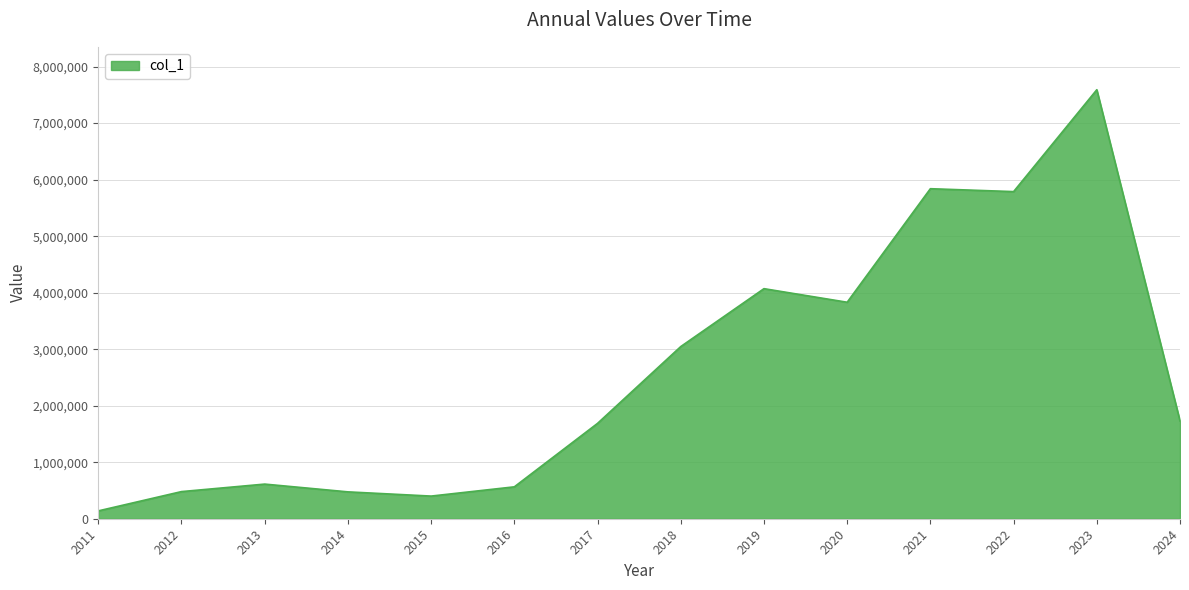

The chart shows a value of 1687204 at 2017. True or false?

True